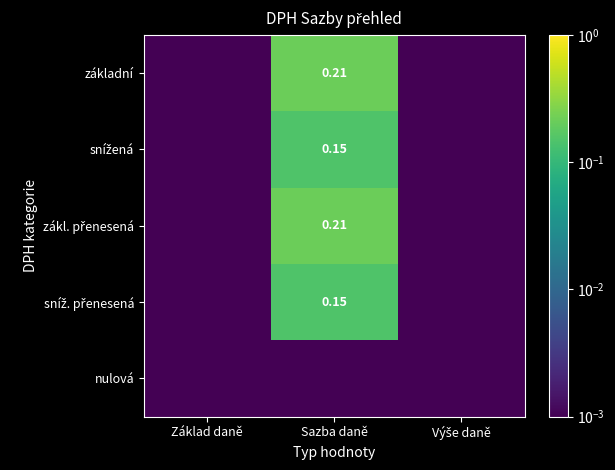

Between Základ daně and Výše daně, which series saw the biggest shift?

základní